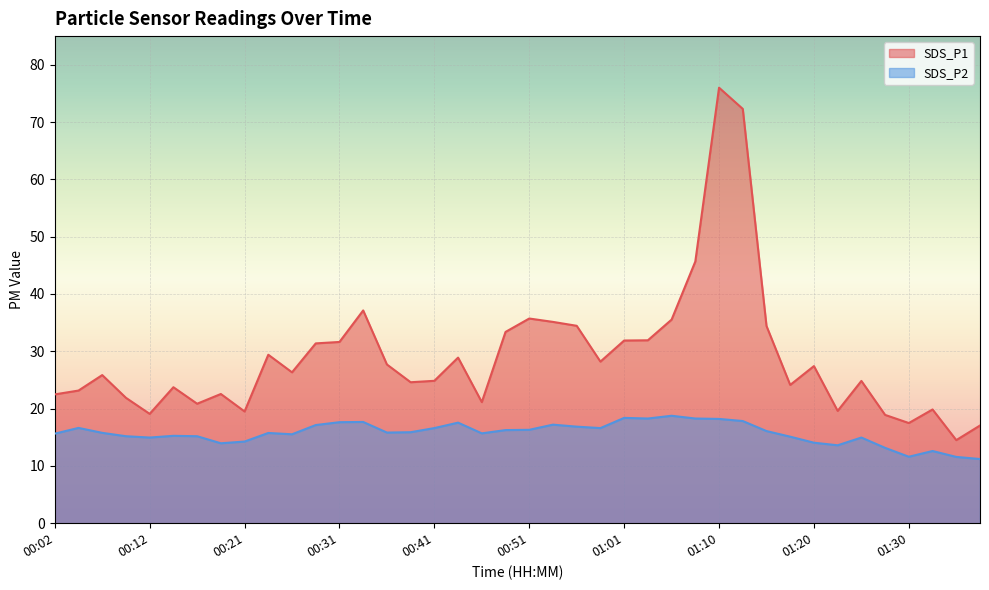

What is the sum of all SDS_P1 values?

1160.5